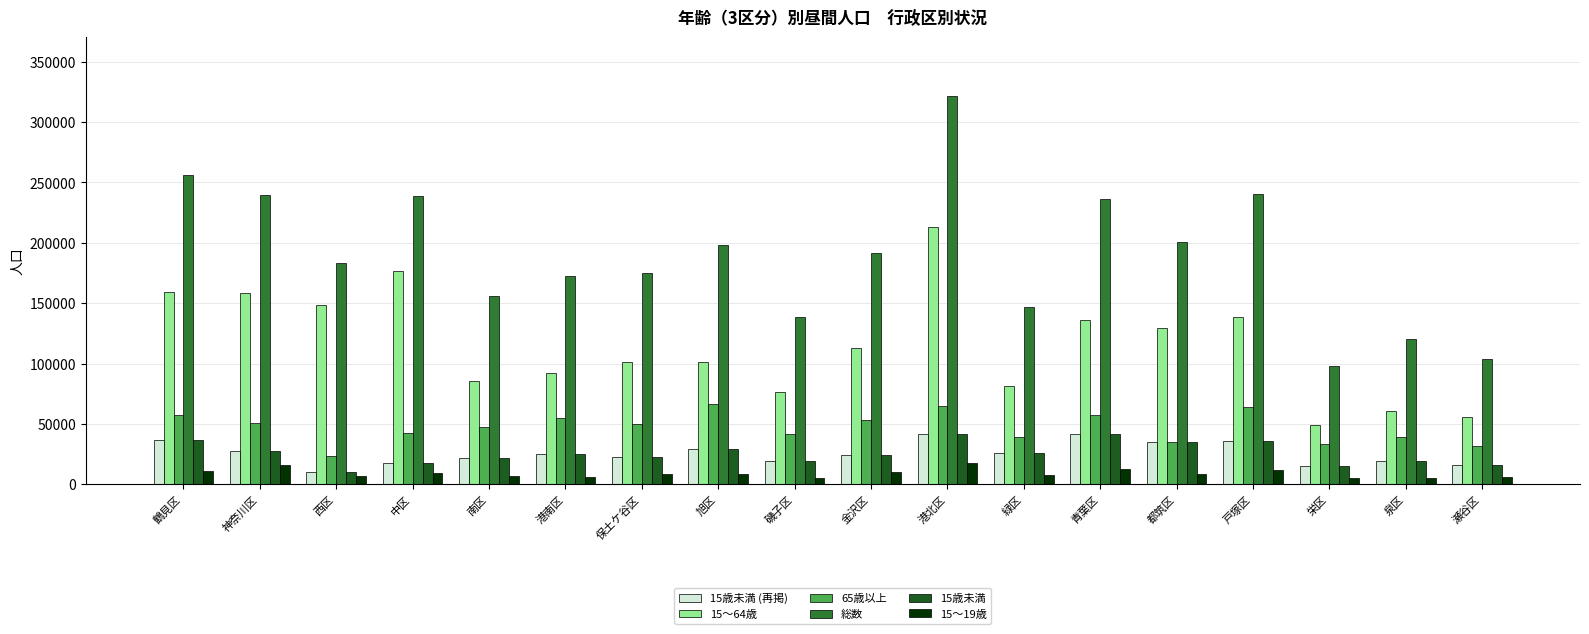

At which label does 総数 reach its minimum?

栄区